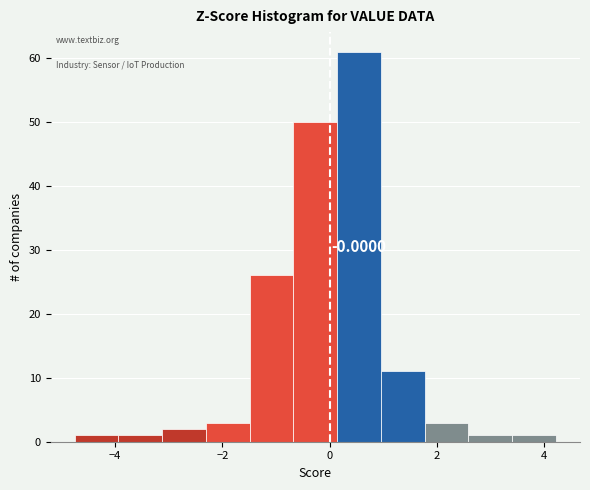

Which range on the x-axis has the tallest bar?

0.2 to 1.0